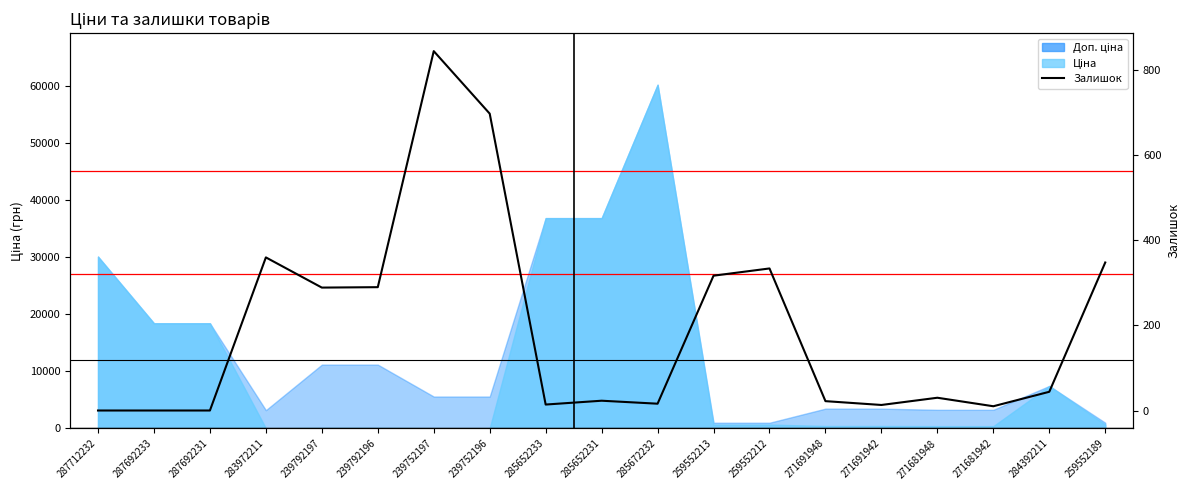

What is the difference between the values at 271691948 and 239792197?

267